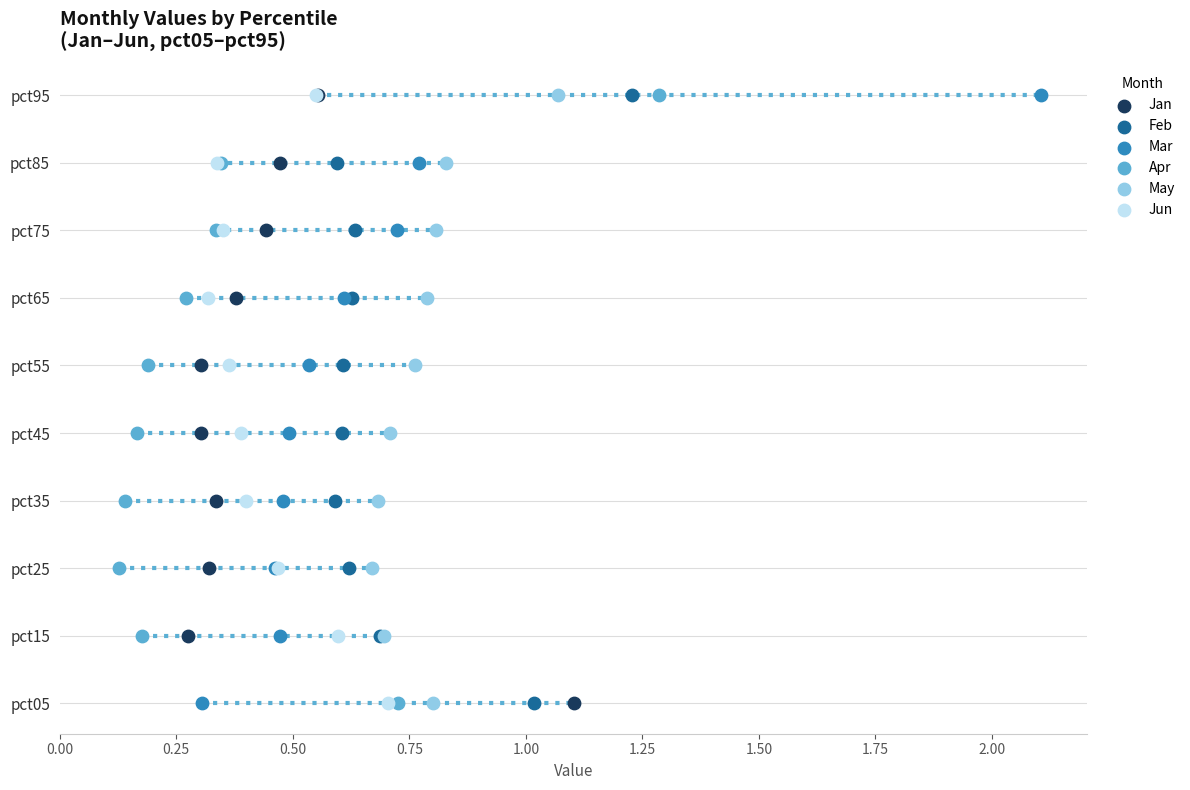

What are all the series names shown in the legend?

Jan, Feb, Mar, Apr, May, Jun